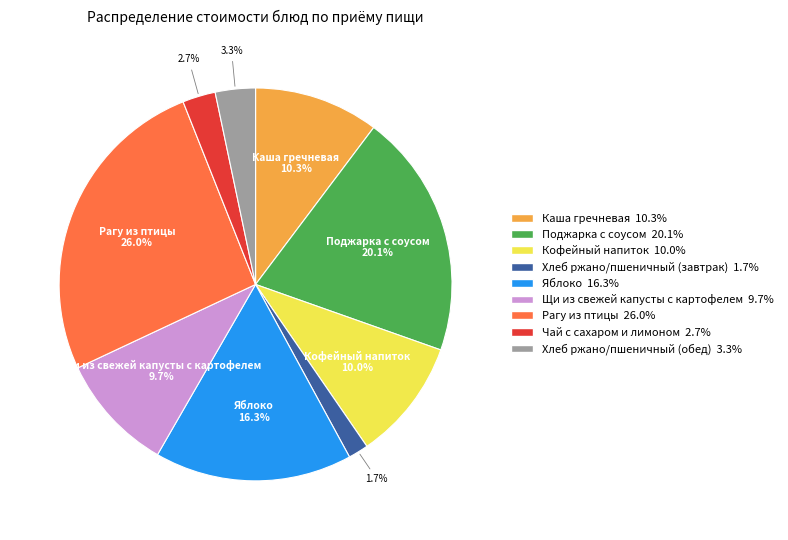

Count the number of slices in the pie.

9